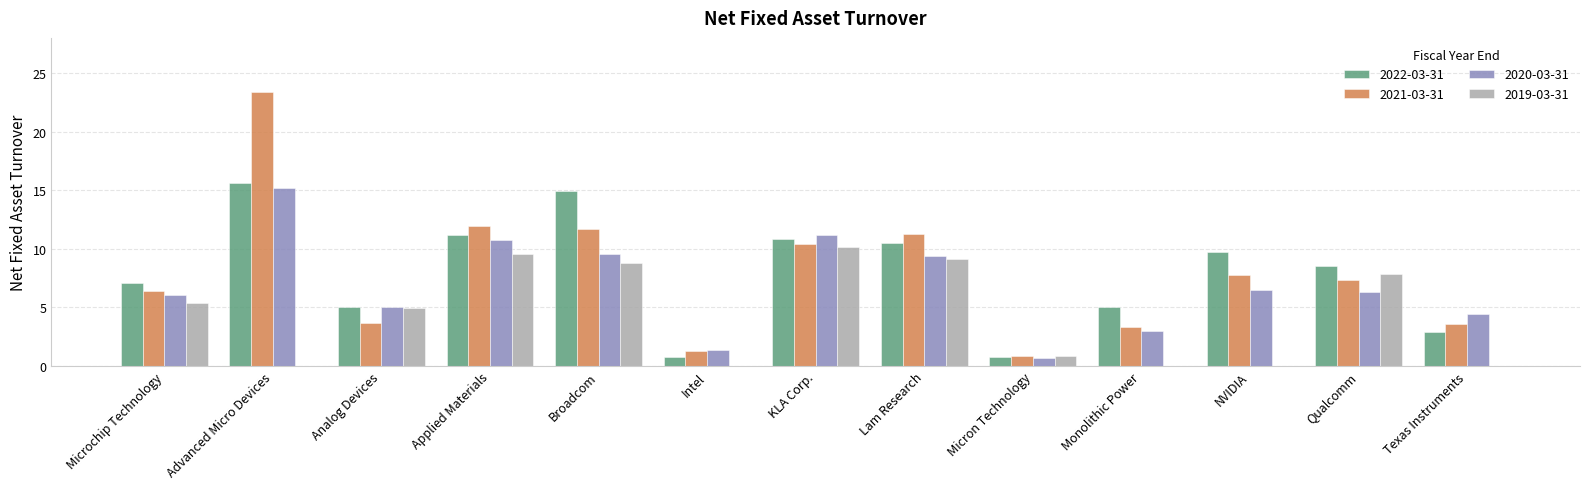

Where is 2022-03-31 nearest to the value 8?

Qualcomm